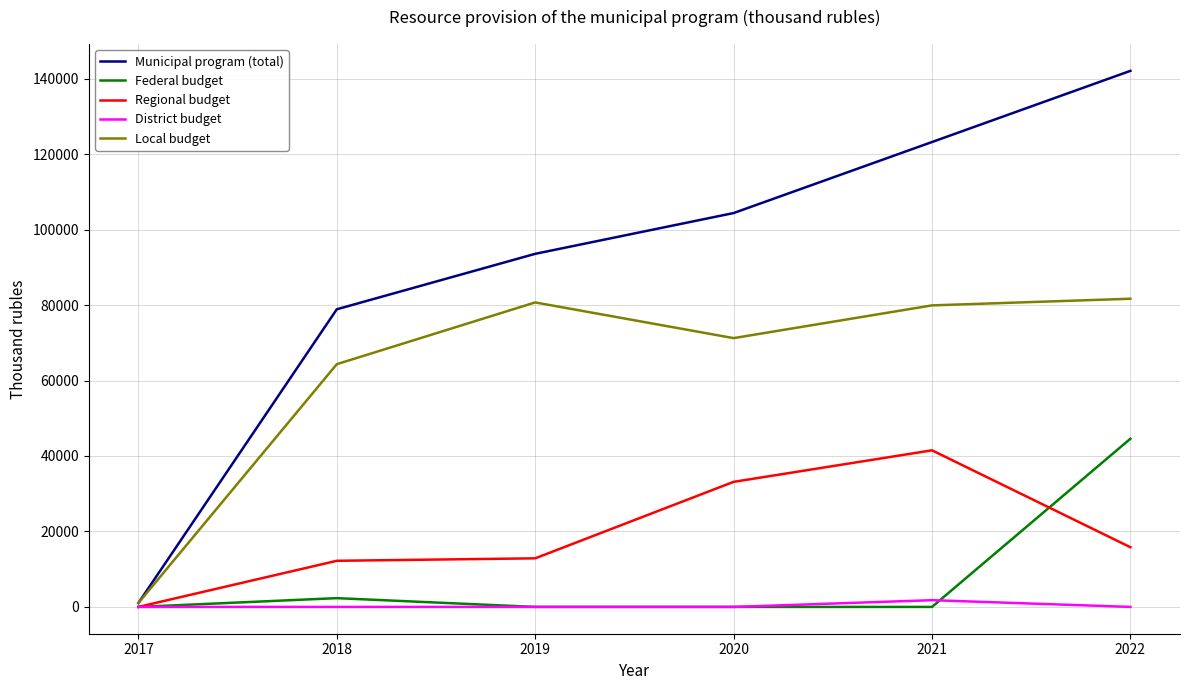

How many values in the Regional budget series are below 15819?

3